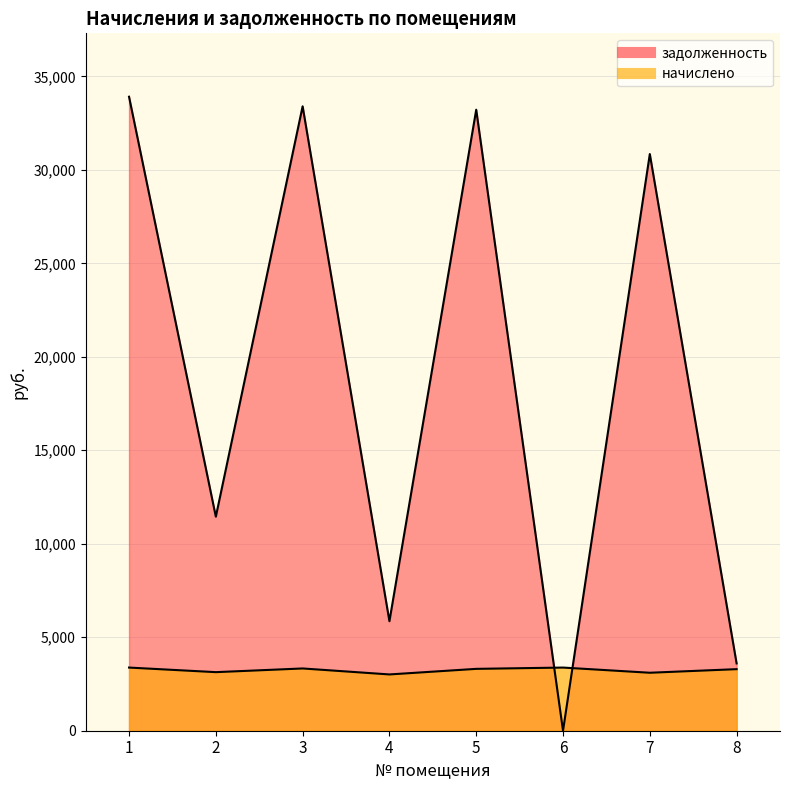

Reading left to right, extract all data points from this chart.

начислено: 1=3378.0	2=3132.9	3=3330.0	4=3010.3	5=3308.7	6=3378.0	7=3100.9	8=3292.7
задолженность: 1=33908.9	2=11448.5	3=33396.5	4=5857.9	5=33213.5	6=0.0	7=30842.8	8=3599.2